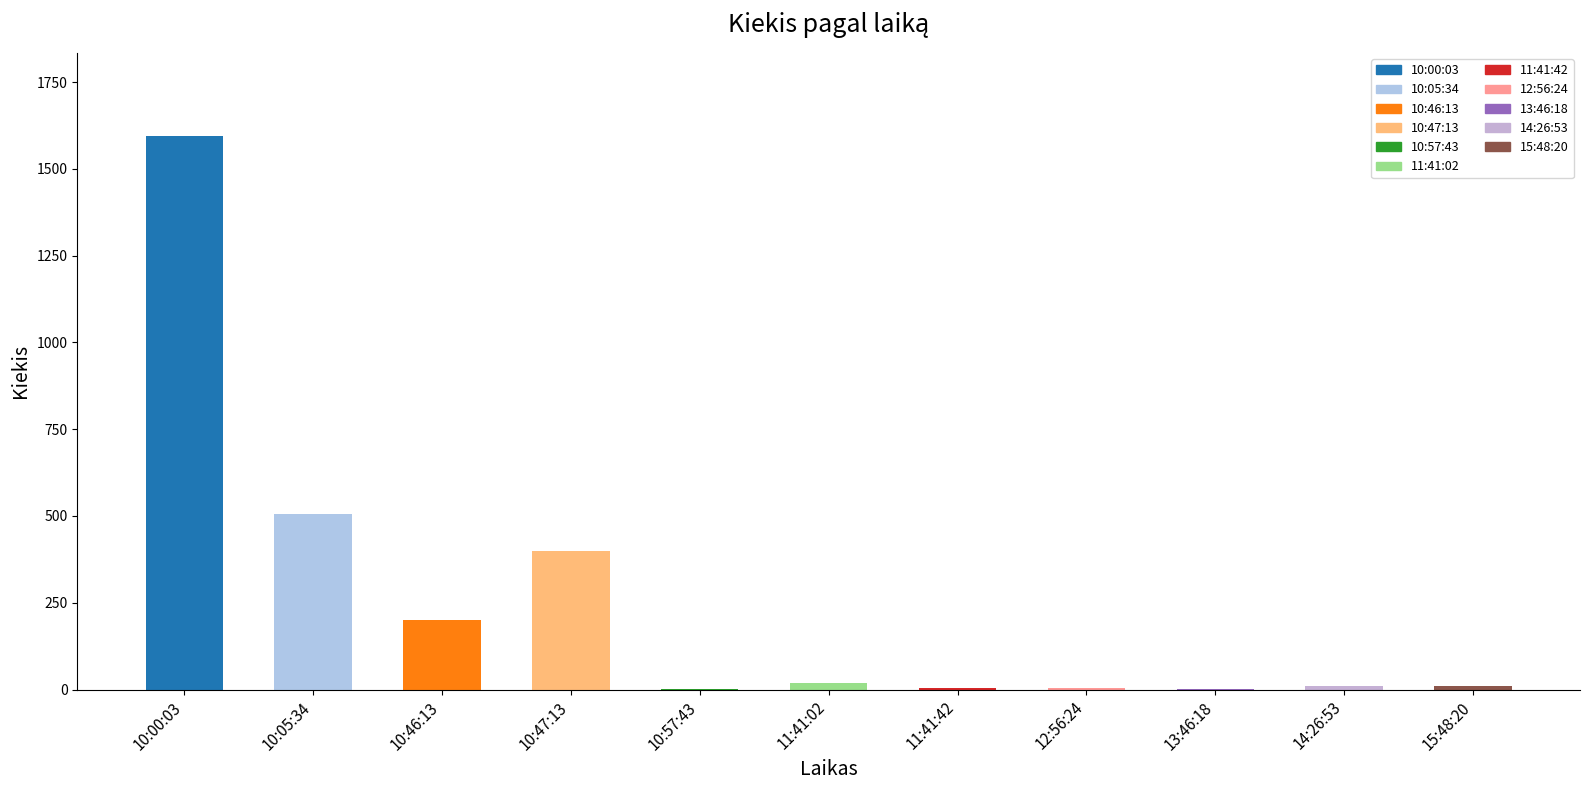

The chart shows a value of 866 at 10:05:34. True or false?

False